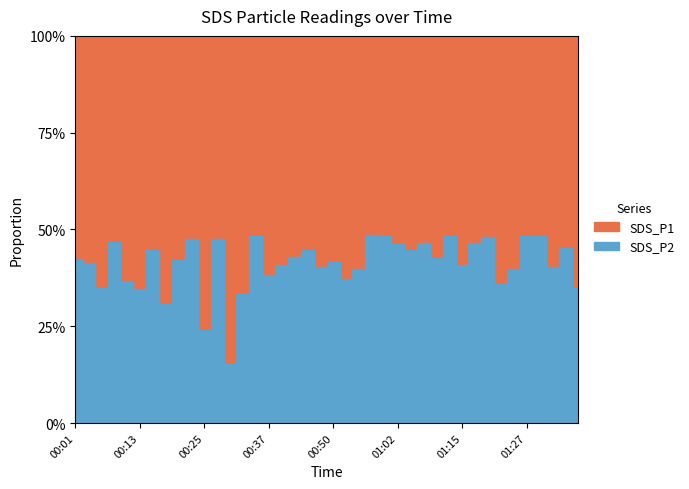

Reading left to right, transcribe all the data shown in this chart.

SDS_P1: 1.9	2.3	3.2	2.0	2.6	3.2	2.1	4.1	2.1	1.6	6.5	2.1	12.0	3.8	1.6	2.4	2.6	2.1	1.8	2.7	2.6	3.2	2.6	1.7	1.6	1.9	2.0	1.8	2.4	1.6	2.6	1.5	1.7	3.1	2.6	1.6	1.5	2.4	2.0	3.2
SDS_P2: 1.4	1.6	1.8	1.8	1.5	1.7	1.7	1.8	1.5	1.5	2.0	1.9	2.1	1.9	1.5	1.5	1.8	1.6	1.4	1.8	1.9	1.9	1.7	1.6	1.5	1.7	1.6	1.5	1.8	1.5	1.8	1.3	1.6	1.8	1.7	1.5	1.4	1.6	1.7	1.8